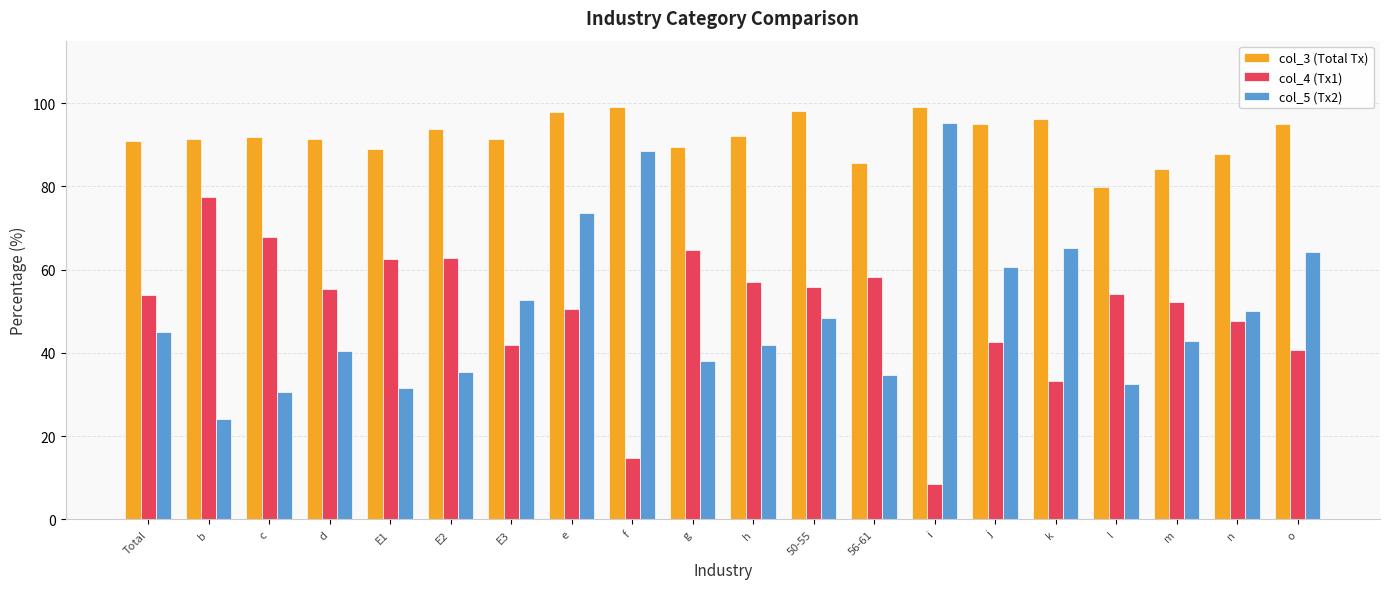

Count the number of categories in the chart.

20